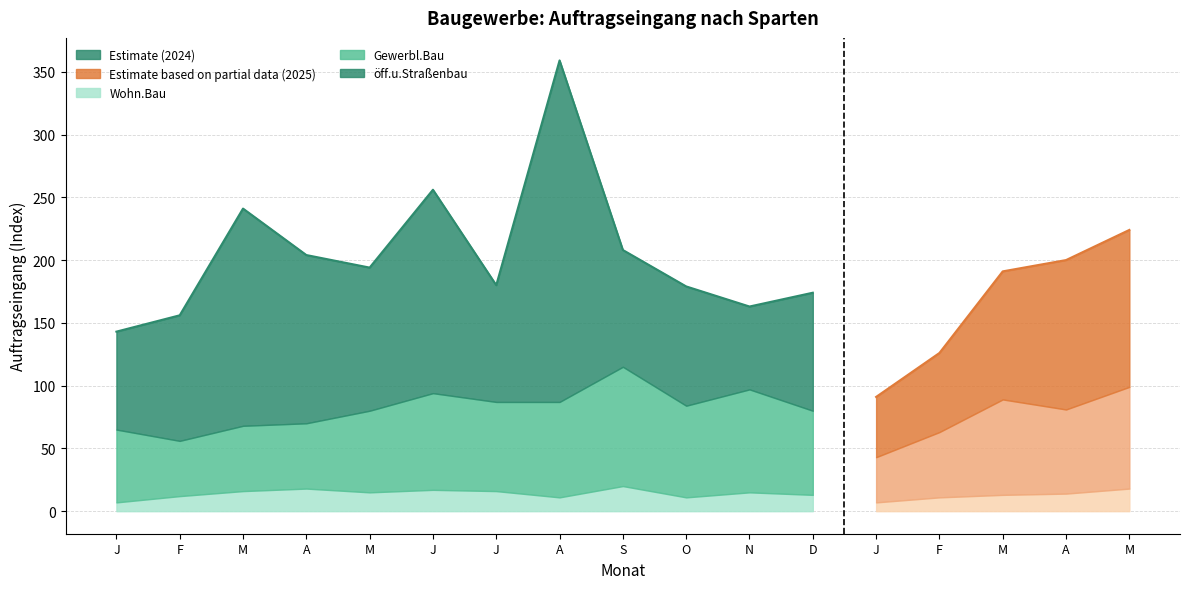

What value does the oeff.Strassenbau_2025 series have at F, to the nearest 5?

70